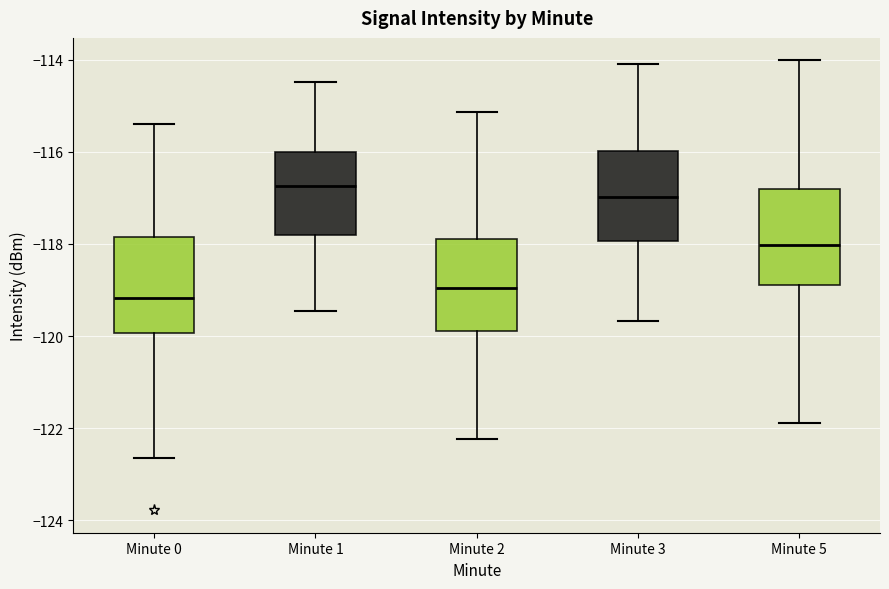

Reading left to right, read every box against the y-axis: the position of its median line, the range the box covers, and the ends of its whiskers. The values are not printed on the chart, so give them approximately, as read against the axis.

Minute 0: median -119.2, box -120.0 to -117.8, whiskers -122.6 to -115.4
Minute 1: median -116.8, box -117.8 to -116.0, whiskers -119.4 to -114.4
Minute 2: median -119.0, box -119.8 to -117.8, whiskers -122.2 to -115.2
Minute 3: median -117.0, box -118.0 to -116.0, whiskers -119.6 to -114.2
Minute 5: median -118.0, box -118.8 to -116.8, whiskers -121.8 to -114.0